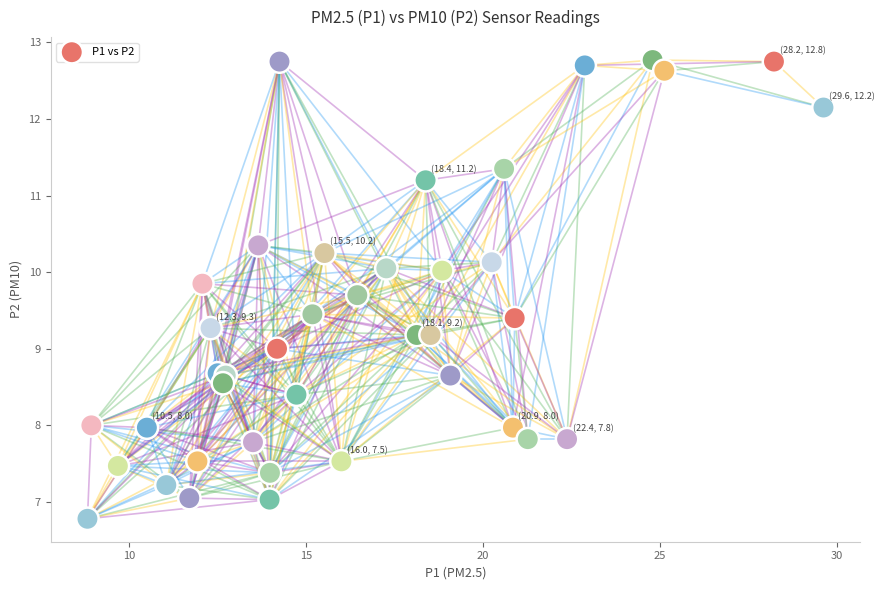

What is the range of X values (max minus min)?

20.8